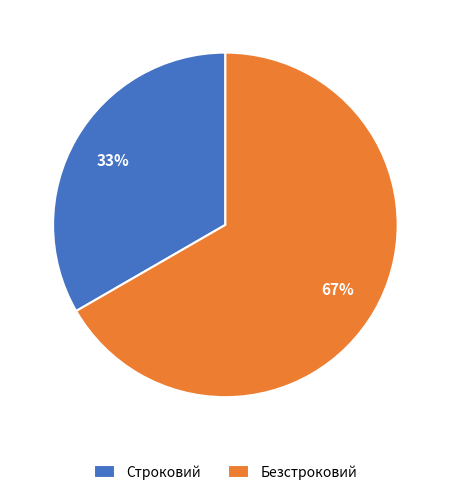

The Строковий slice represents 22% of the pie. True or false?

False